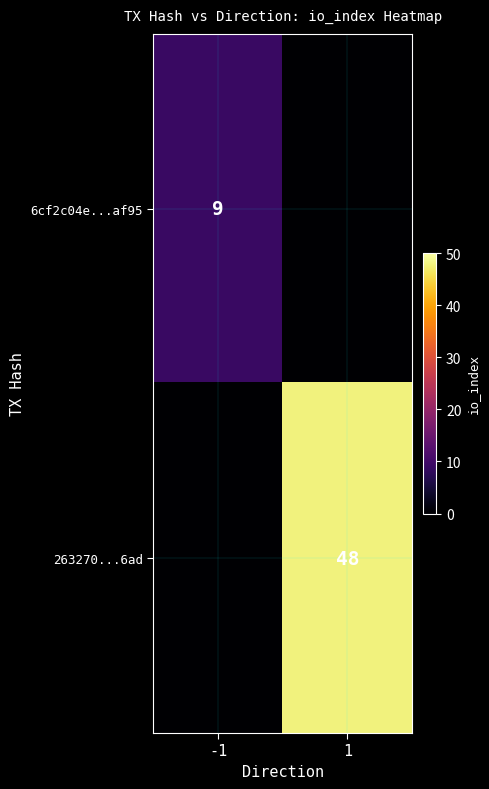

Is the value of 263270...6ad at 1 greater than the value of 6cf2c04e...af95 at -1?

Yes